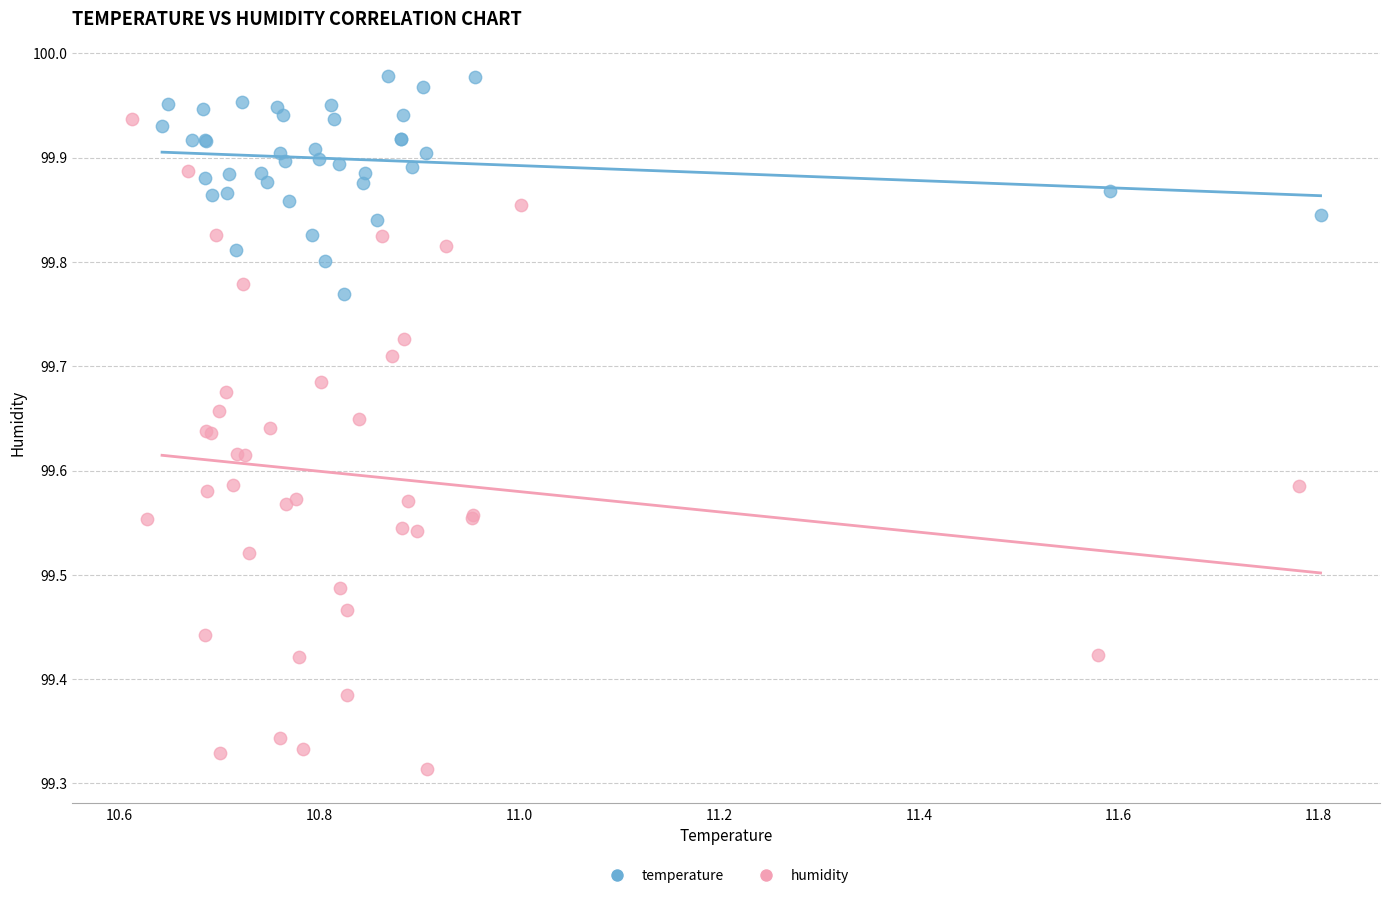

Which series contains the highest Y value?

temperature